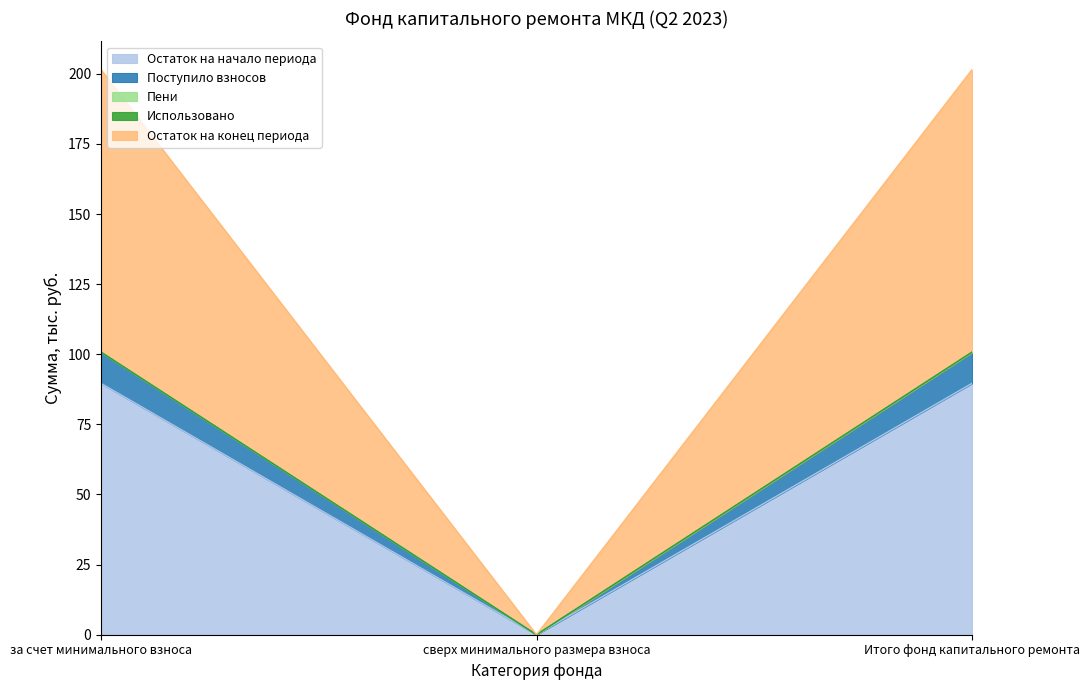

List the labels in order of Поступило взносов value, largest first.

за счет минимального взноса, Итого фонд капитального ремонта, сверх минимального размера взноса